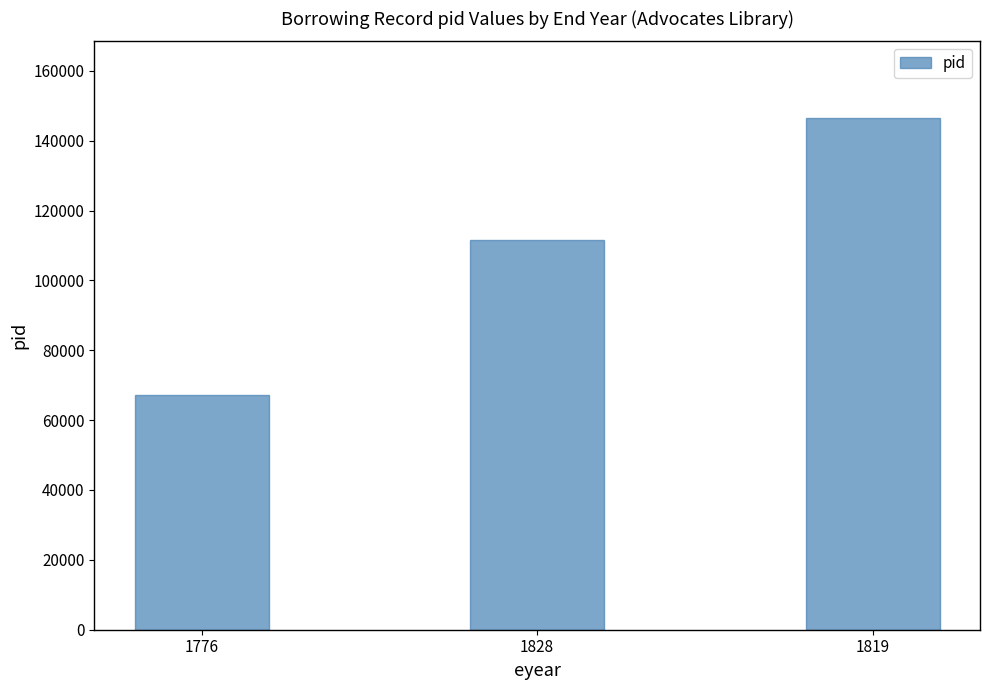

What is the average value?

108434